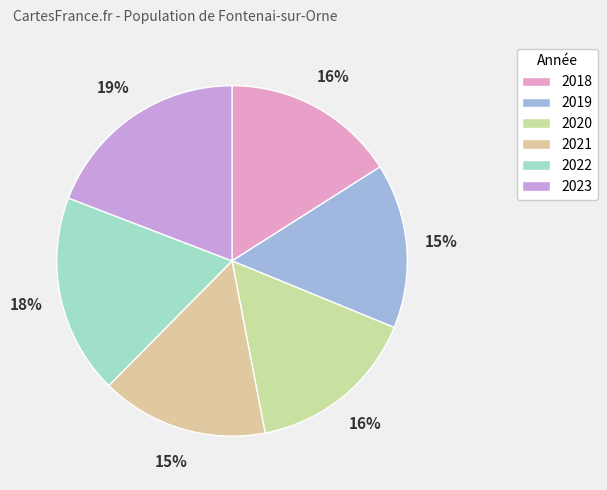

Does 2018 account for over 50% of the chart?

No